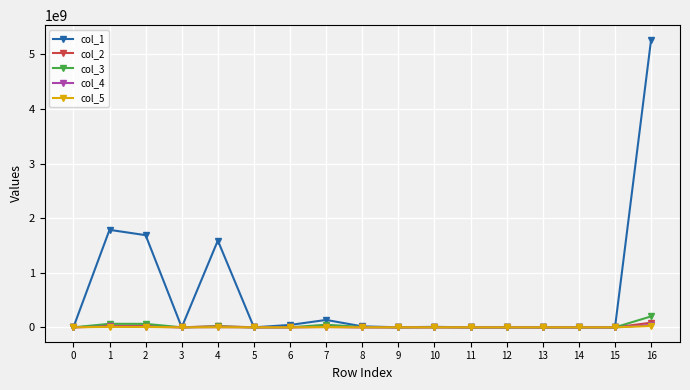

What is the maximum value shown in the chart?

5270715945